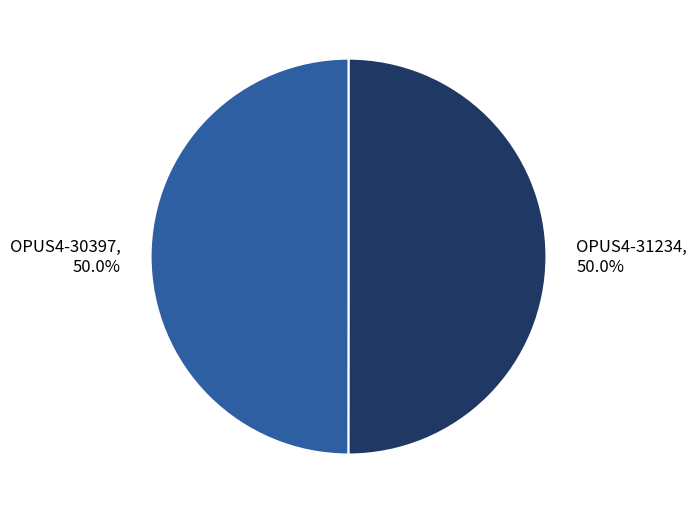

The OPUS4-31234 slice represents 50% of the pie. True or false?

True